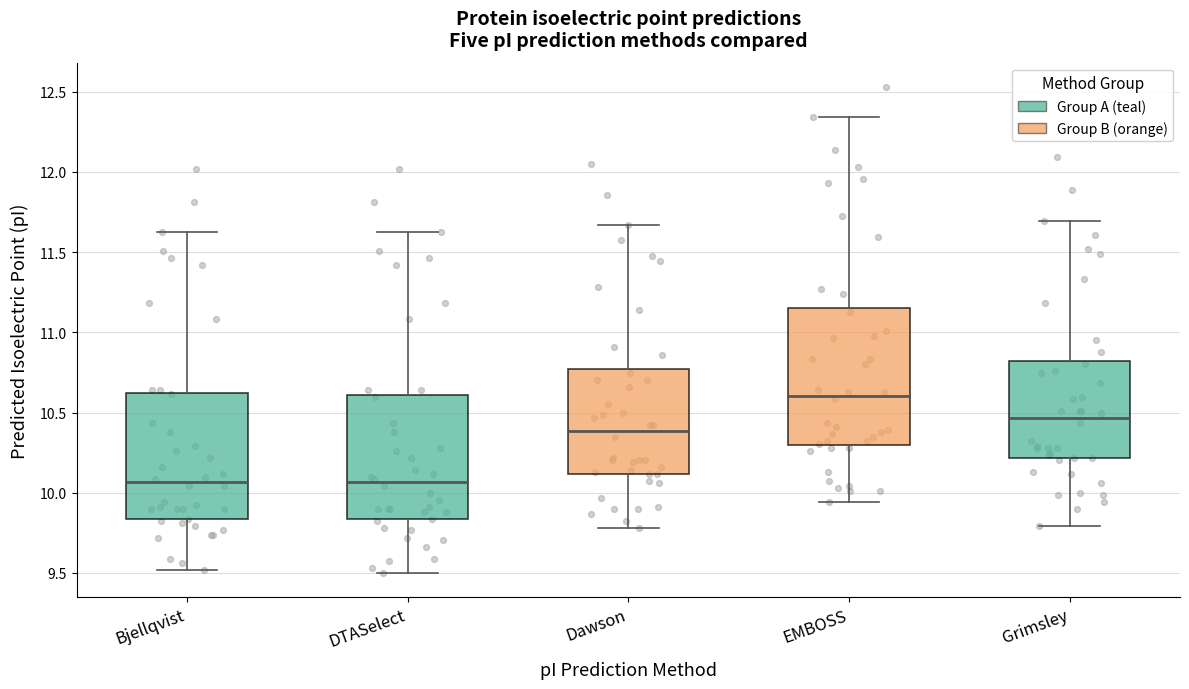

Which box has the highest median line?

EMBOSS